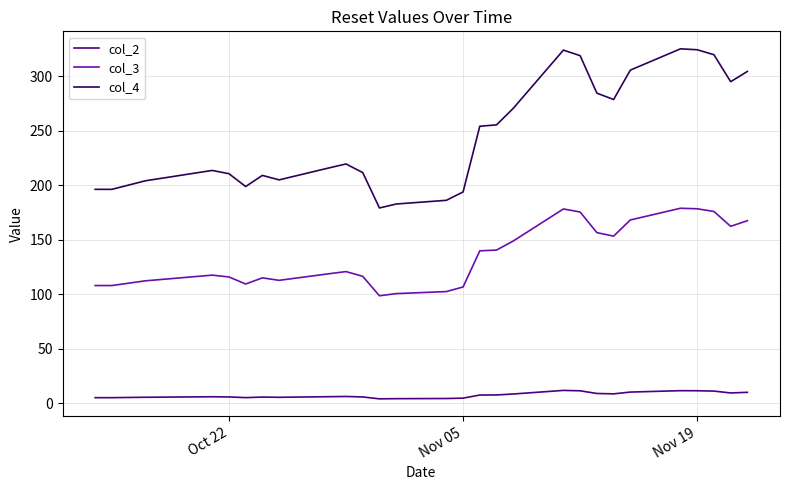

What is the maximum value for col_3?

179.0